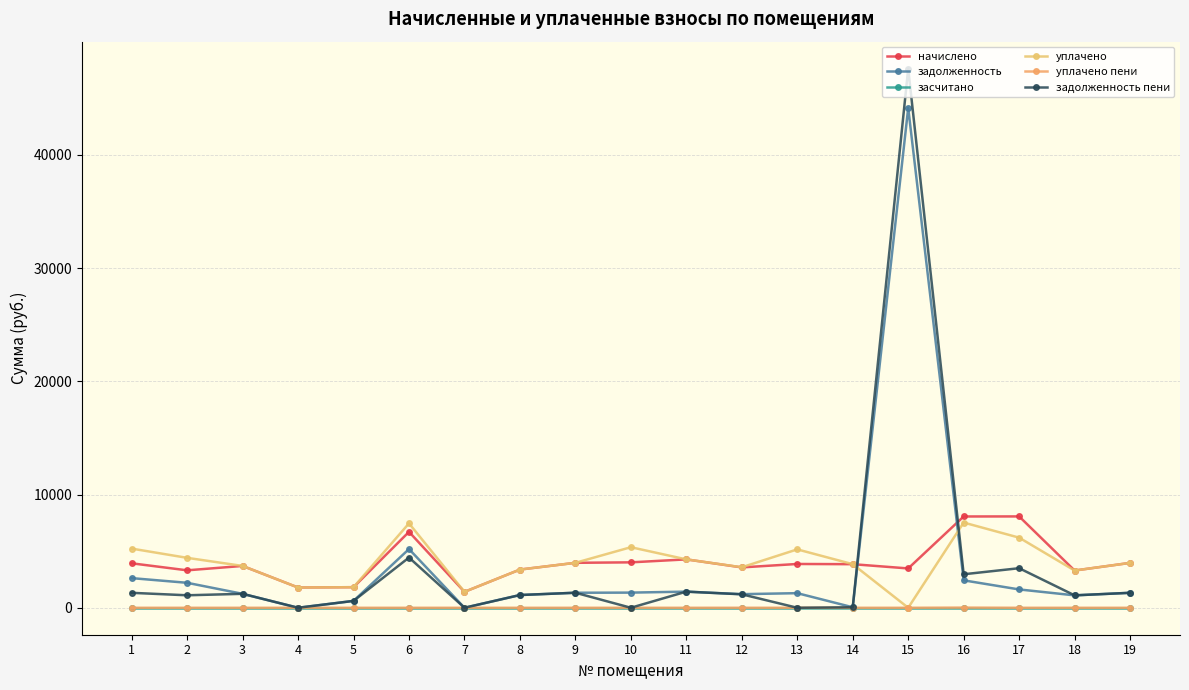

How many lines are shown in the chart?

6